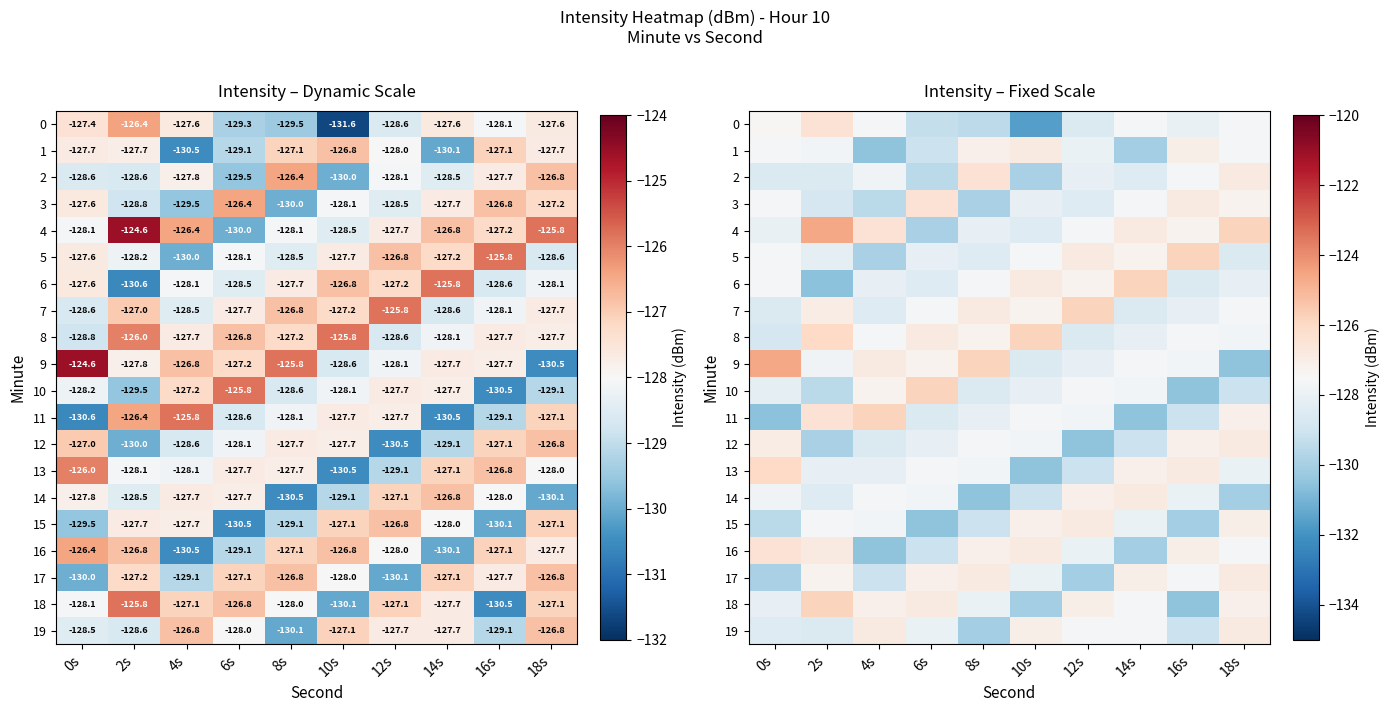

Is the value of 6 at 16s greater than the value of 12 at 2s?

Yes